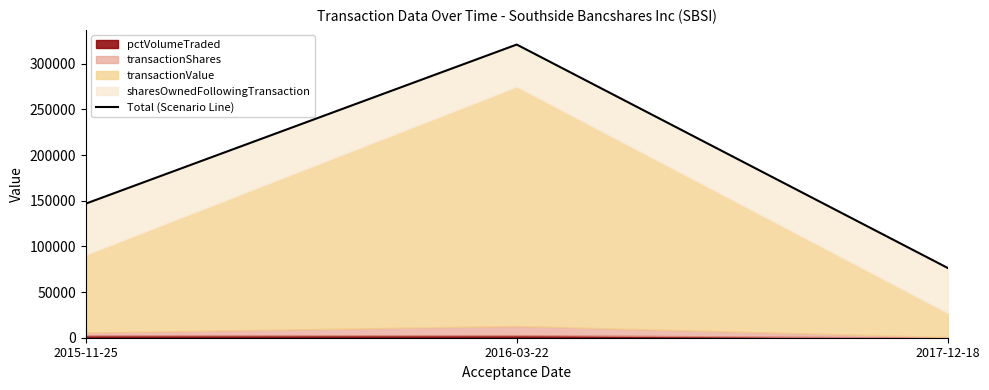

List the labels in order of value, largest first.

2016-03-22, 2015-11-25, 2017-12-18